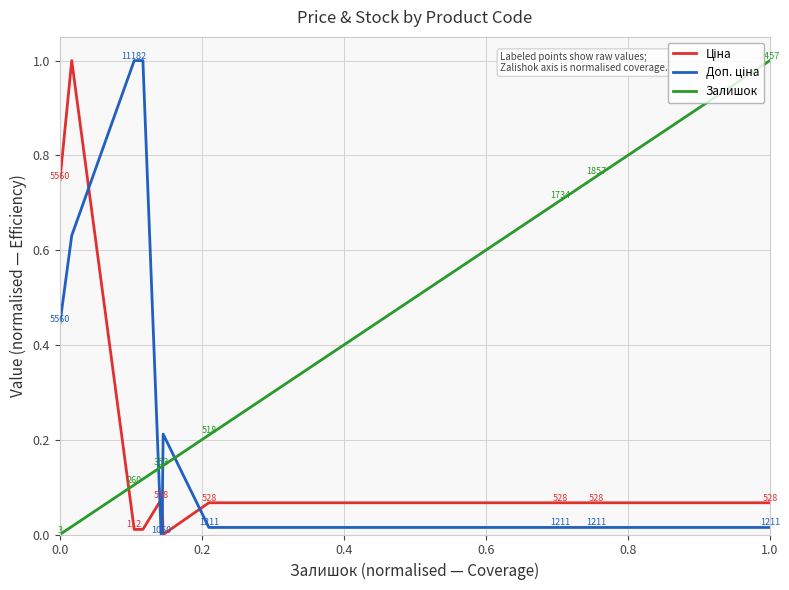

What is the highest value of the Залишок series?

1.0